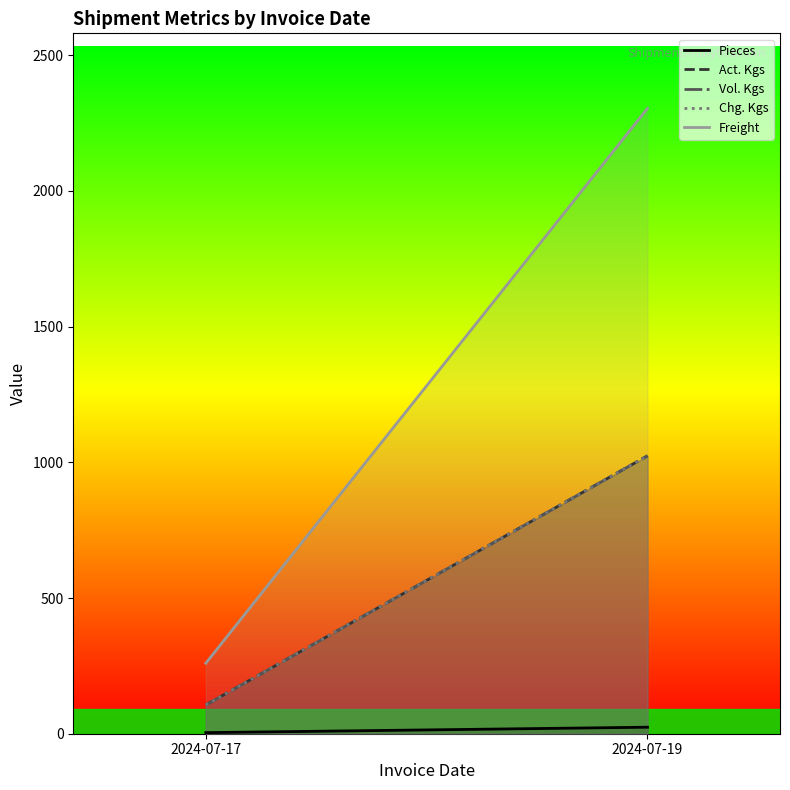

What is the value of the Chg. Kgs point at the 2nd from the left?

1024.0